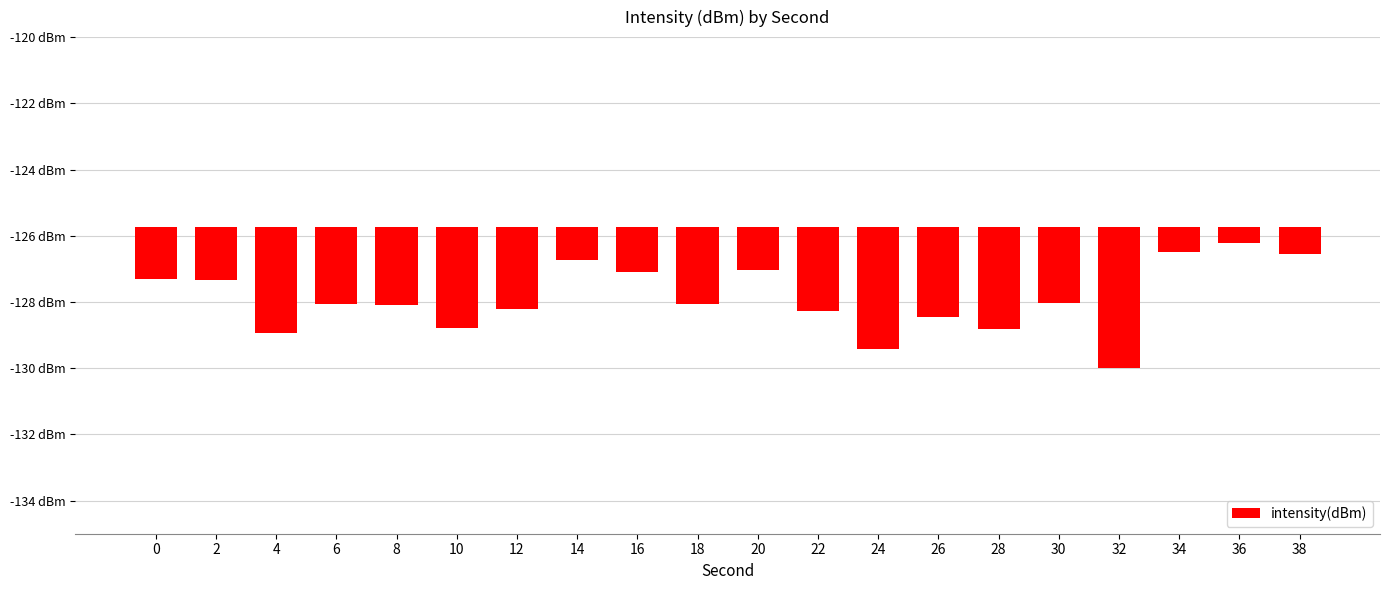

At which category does the chart reach its peak across all series?

36